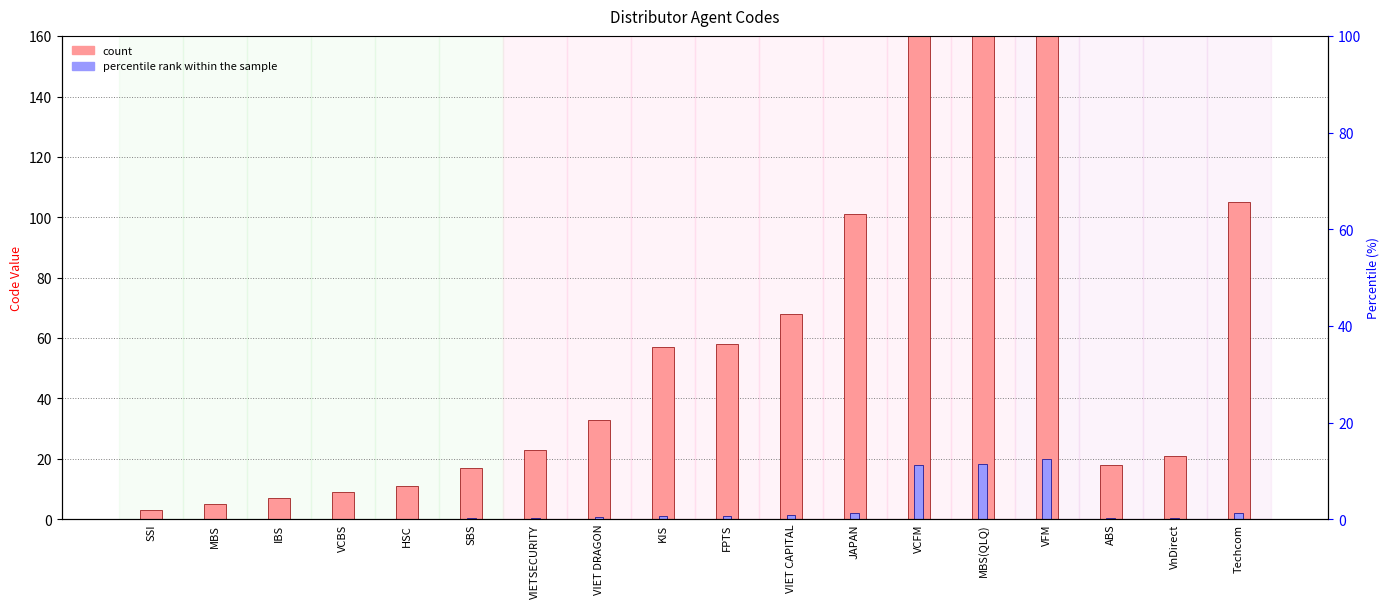

What is the minimum value shown in the chart?

0.1